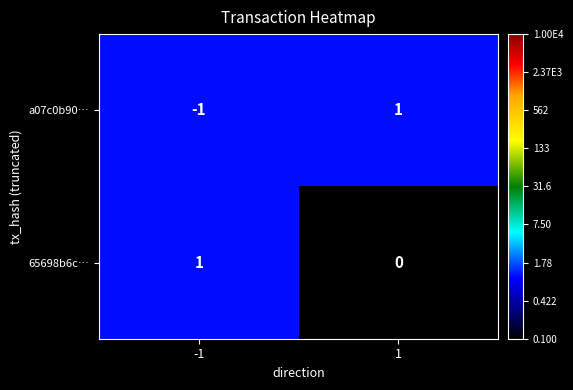

What is the spread (max minus min) of values at 1?

1